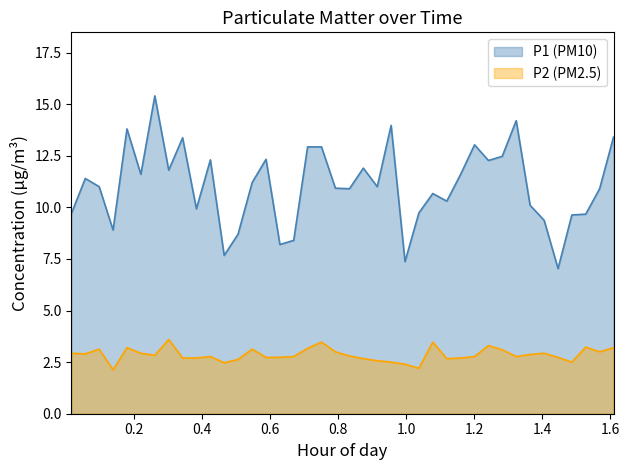

How many lines are shown in the chart?

2